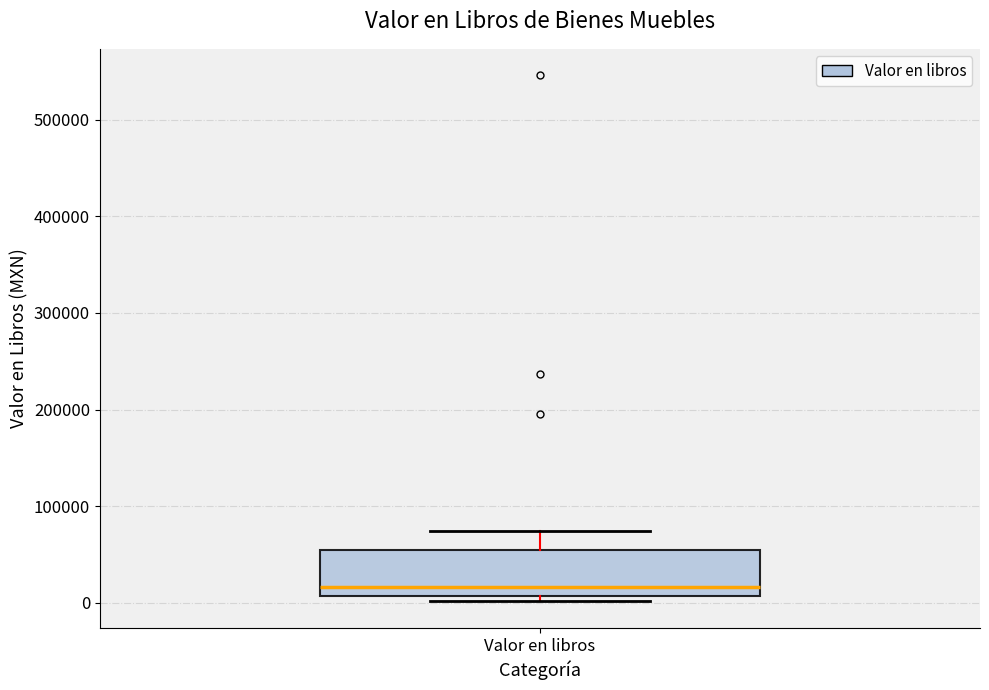

Where does the median line of the box for Valor en libros sit on the y-axis? The values are not printed on the chart, so give them approximately, as read against the axis.

20000